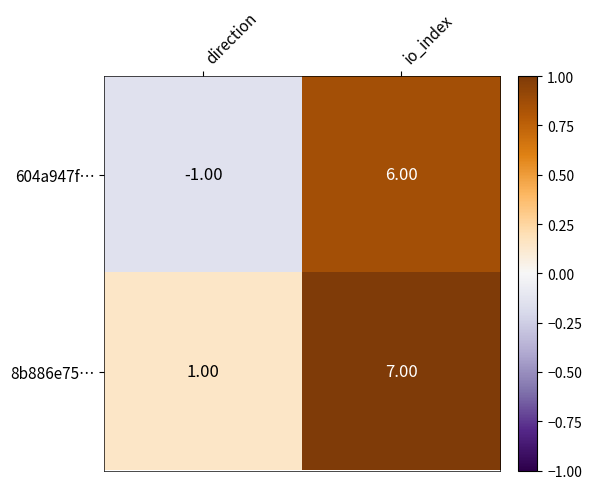

Rank the categories by 8b886e75… value from lowest to highest.

direction, io_index